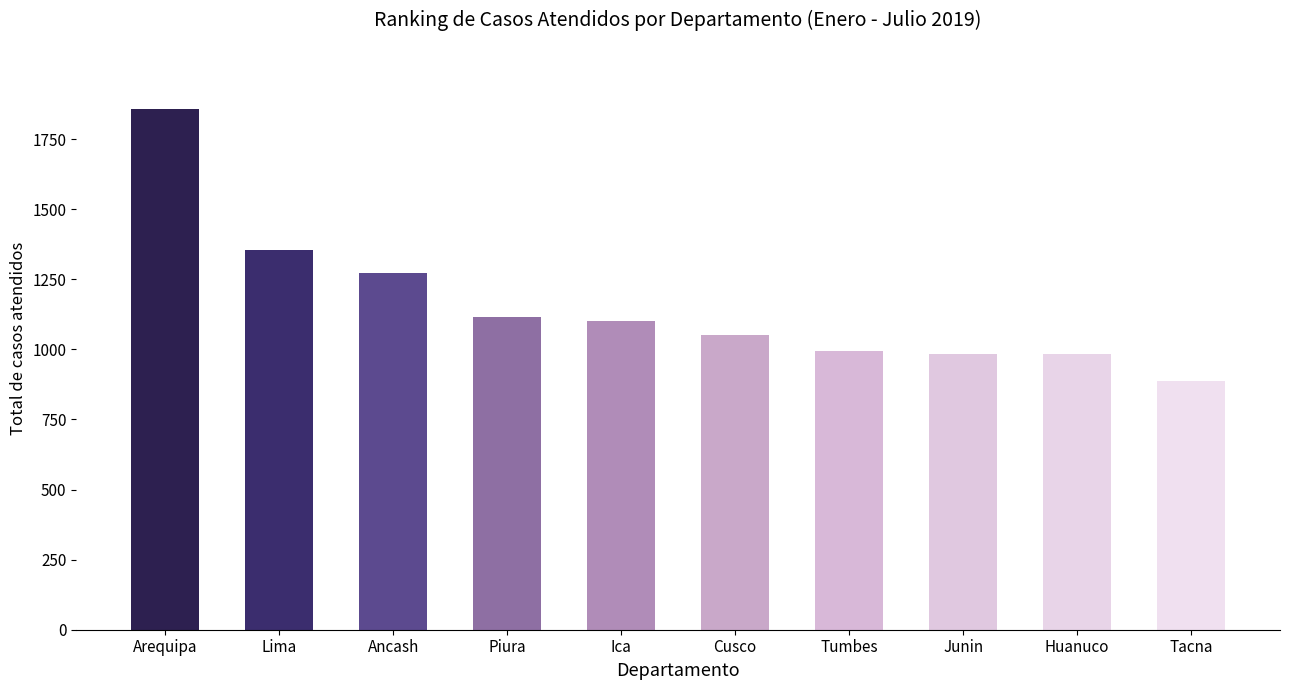

The value at Junin is 985. True or false?

True